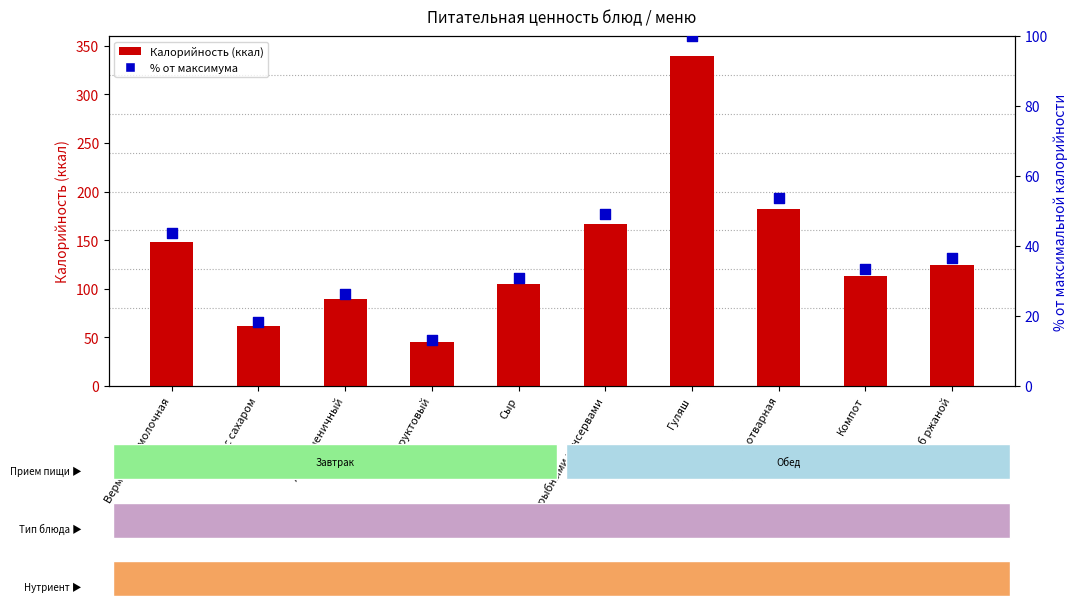

Which series has the largest Y range (max minus min)?

Калорийность